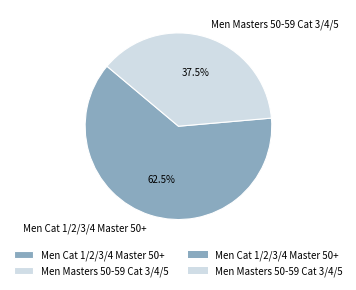

What is the largest slice in the pie chart?

Men Cat 1/2/3/4 Master 50+